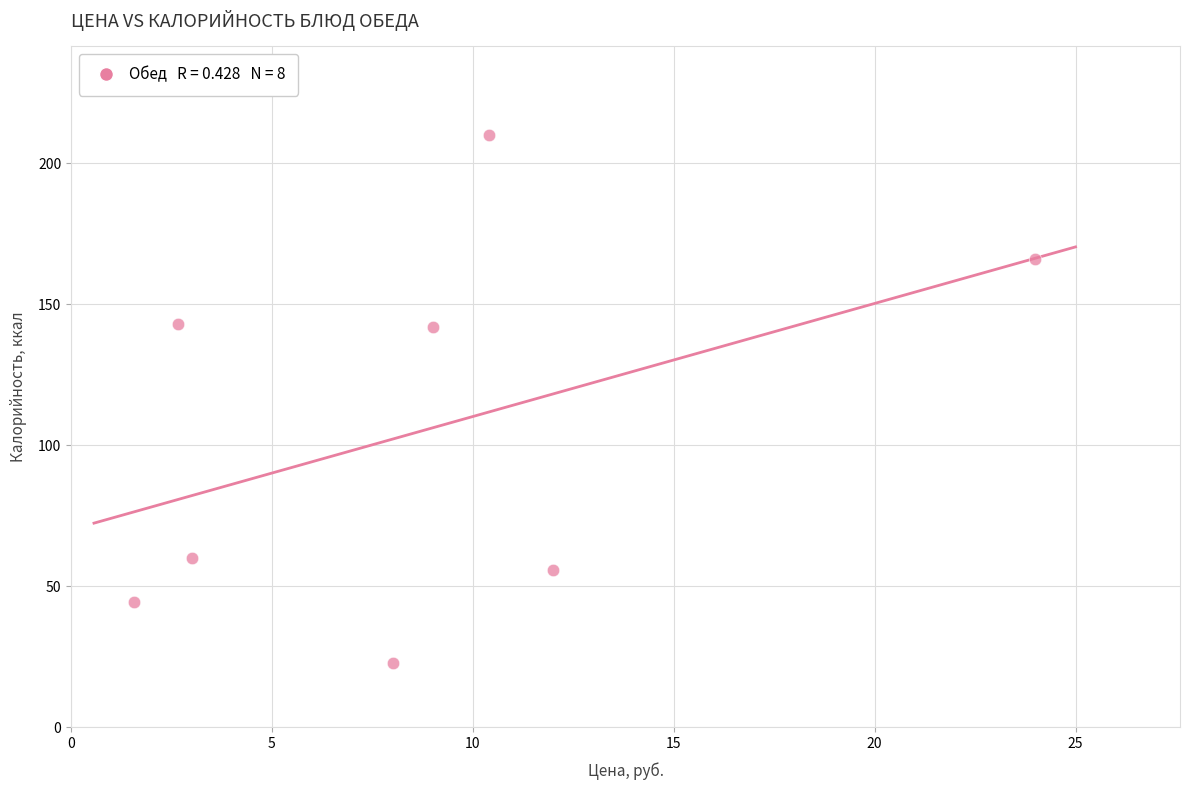

What is the average Y value?

105.6